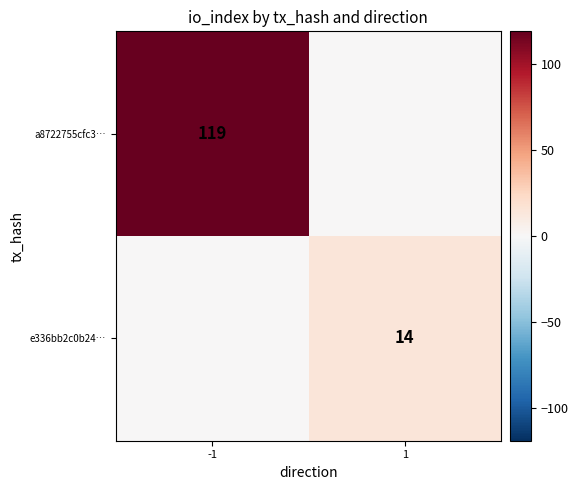

Is it true that e336bb2c0b24… equals 14 at 1?

True